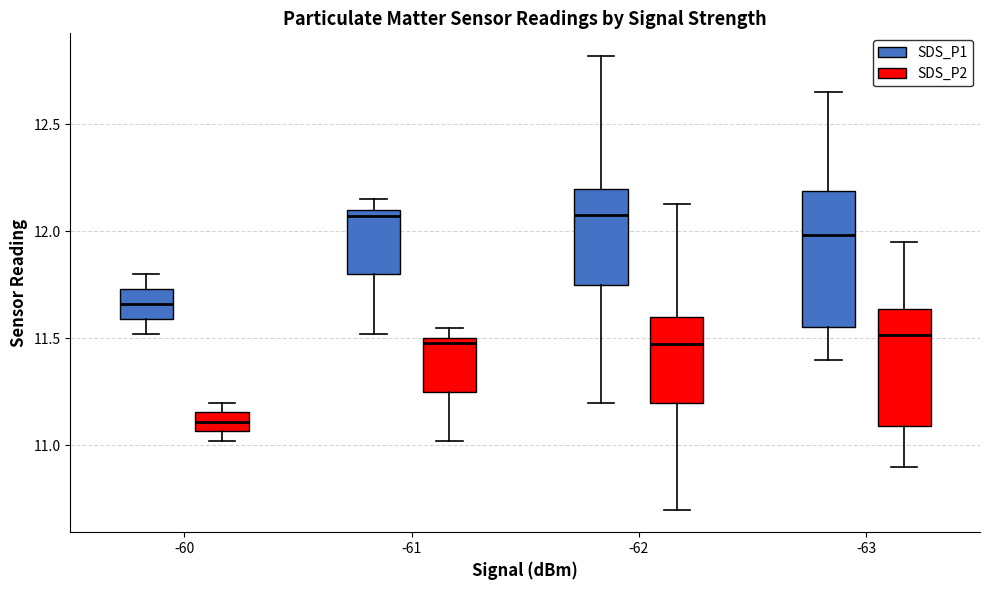

Comparing the boxes themselves (not the whiskers), which one is the tallest?

-63 (SDS_P1)